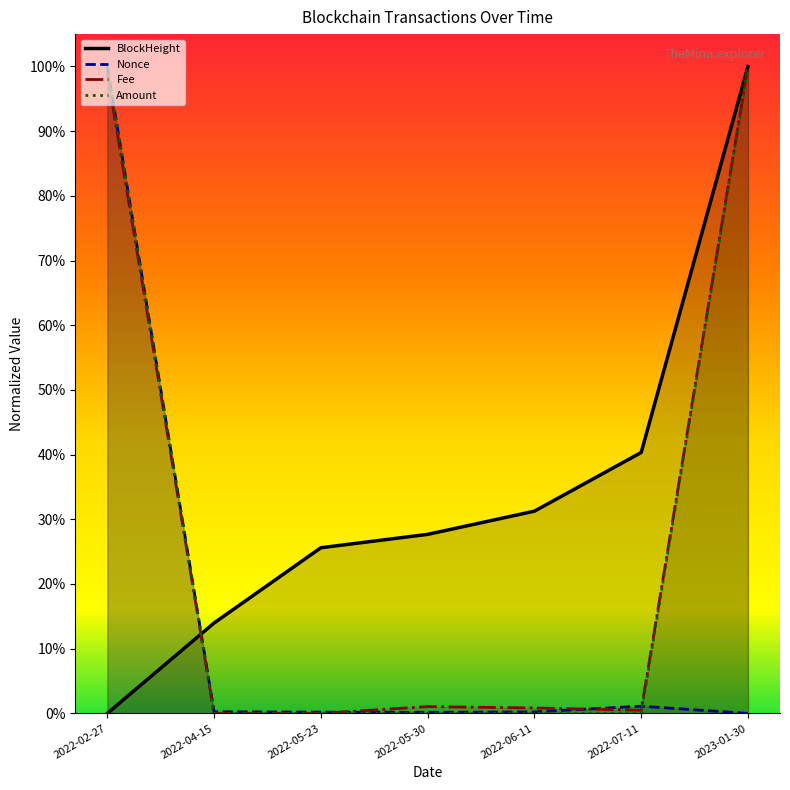

The Amount series shows 0.0 at 2022-05-30. True or false?

False